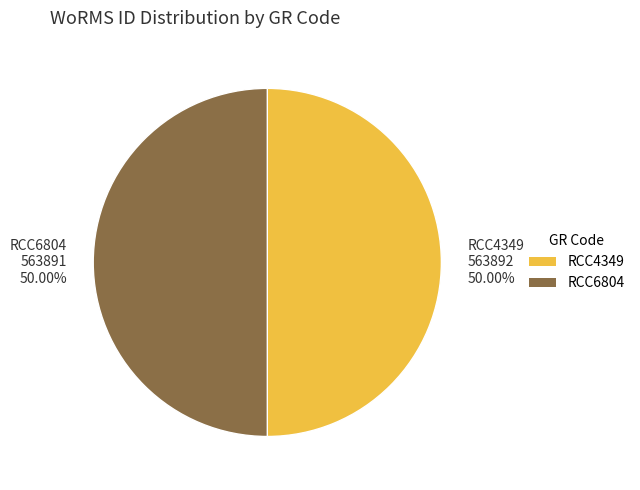

Approximately how many times larger is the value at RCC4349 563892 50.00% compared to RCC6804 563891 50.00%?

1.0